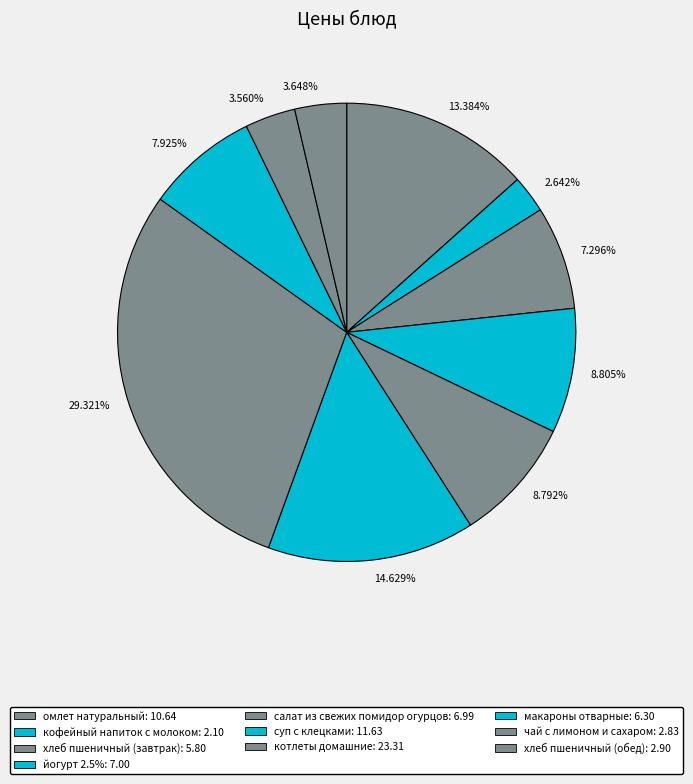

Is the sum of 3.560% and 8.805% greater than half?

No